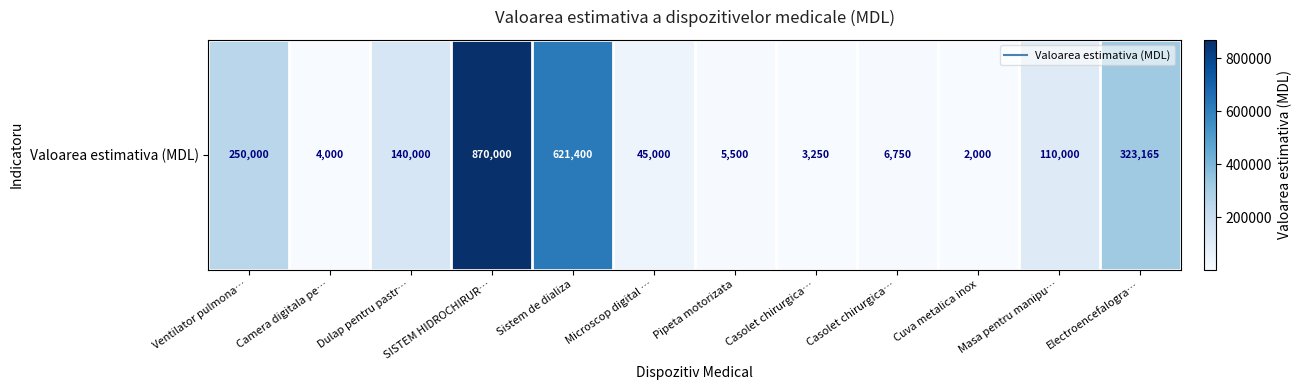

Reading left to right, list all the values displayed in this chart.

Ventilator pulmona…=250000	Camera digitala pe…=4000	Dulap pentru pastr…=140000	SISTEM HIDROCHIRUR…=870000	Sistem de dializa=621400	Microscop digital …=45000	Pipeta motorizata=5500	Casolet chirurgica…=3250	Casolet chirurgica…=6750	Cuva metalica inox=2000	Masa pentru manipu…=110000	Electroencefalogra…=323165